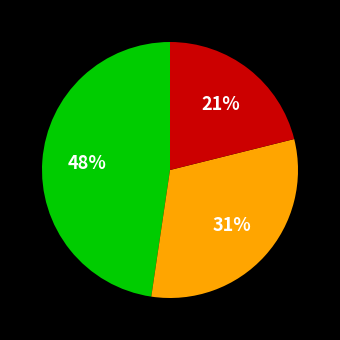

Is there a majority slice in this chart?

No